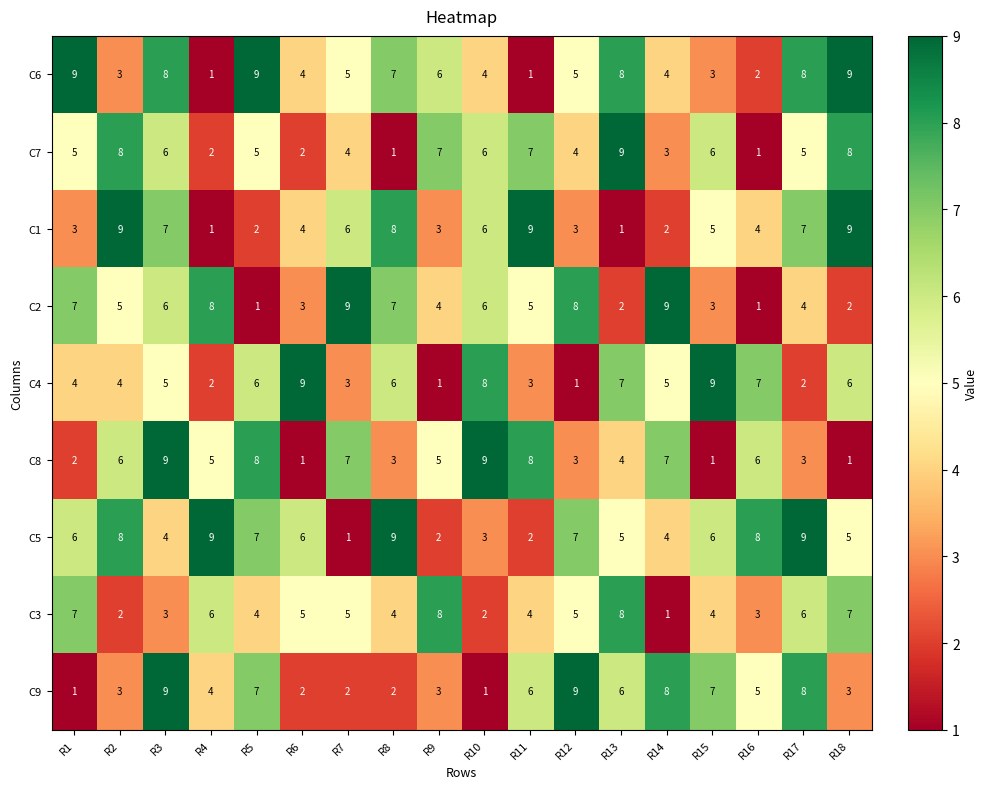

Which series has the largest total across all categories?

C5